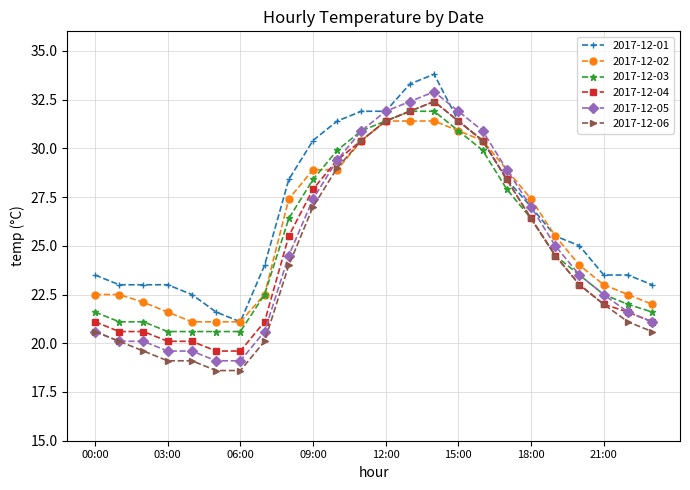

Is this an area chart (filled region under the line)?

No